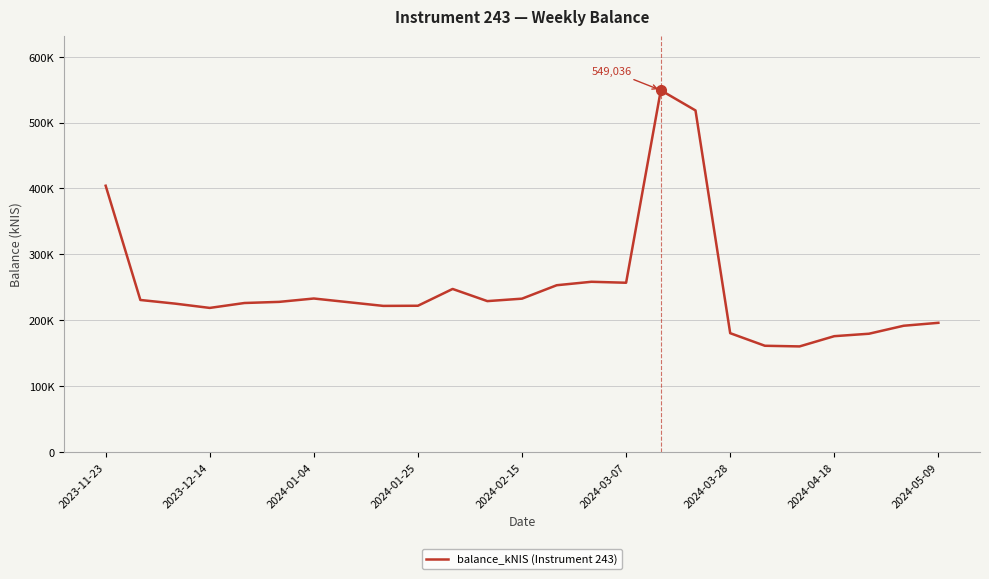

What is the value of the 3rd point from the left?

225286.2